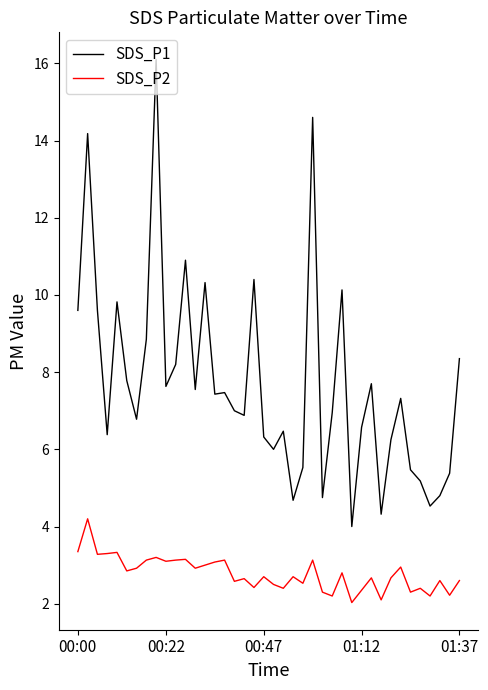

What is the maximum value shown in the chart?

16.1